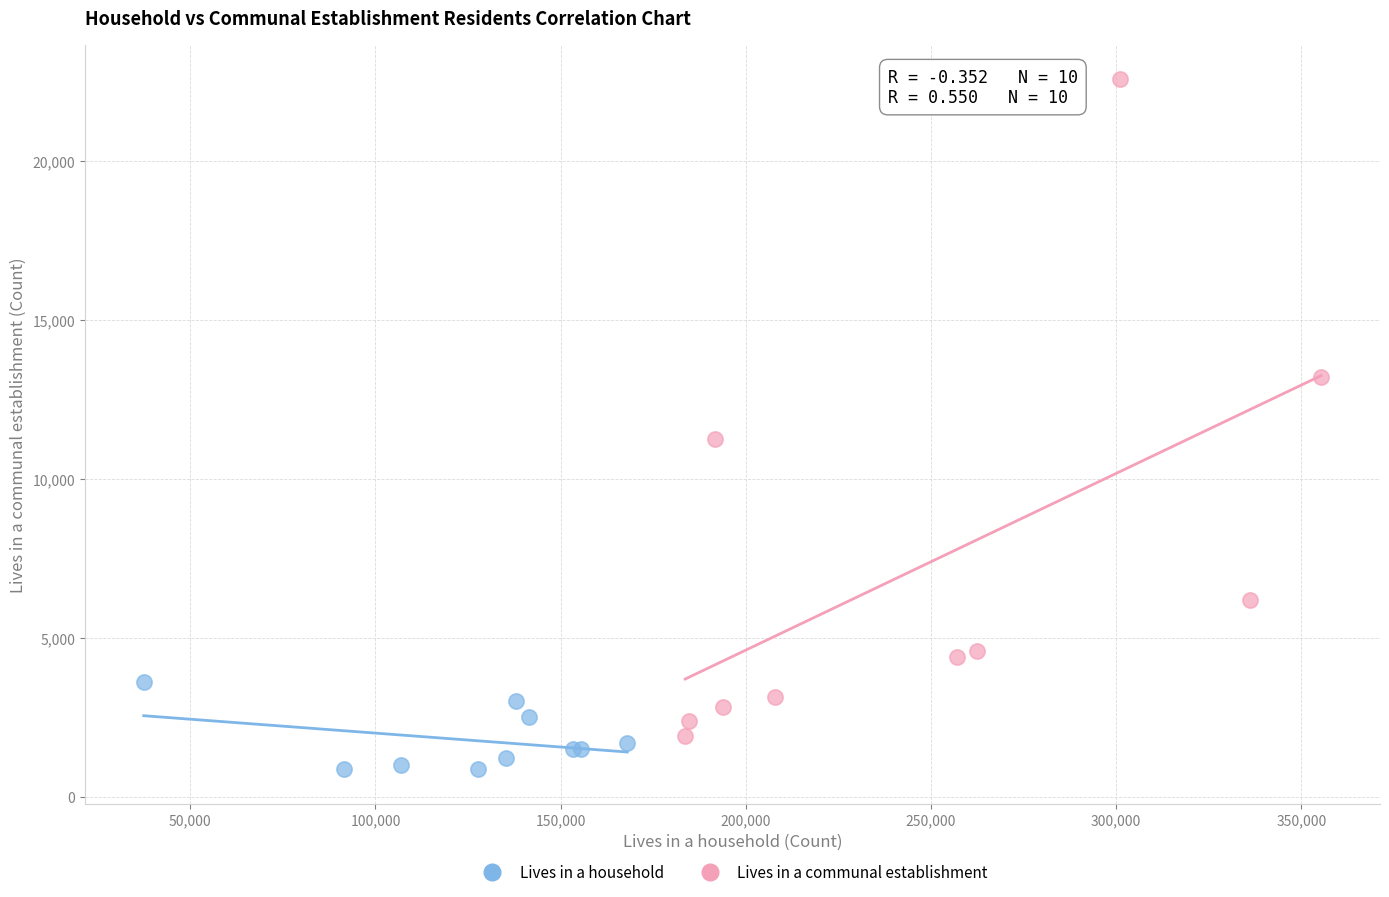

Which series has the widest spread of Y values?

Lives in a communal establishment